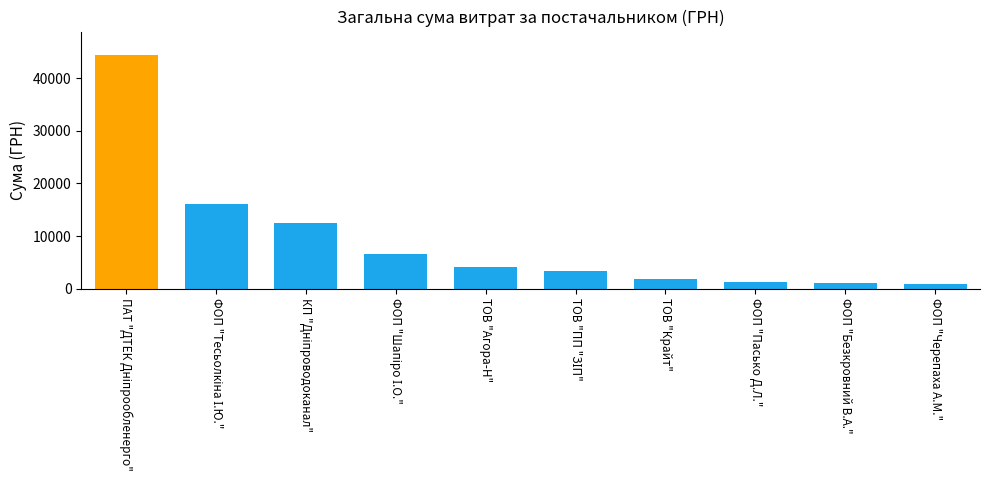

What is the change in value from ТОВ "Агора-Н" to ФОП "Черепаха А.М."?

-3184.6